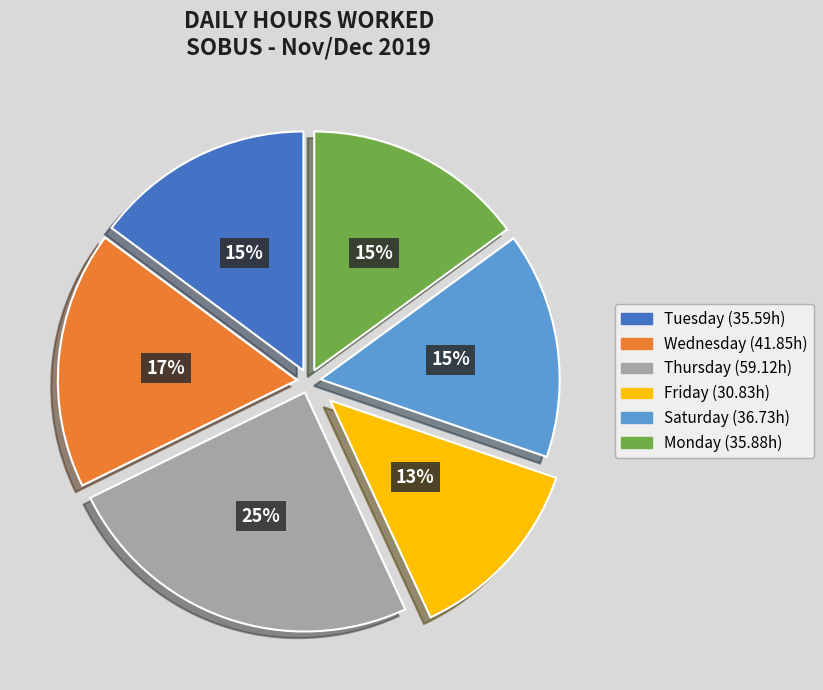

Does any single category account for the majority?

No